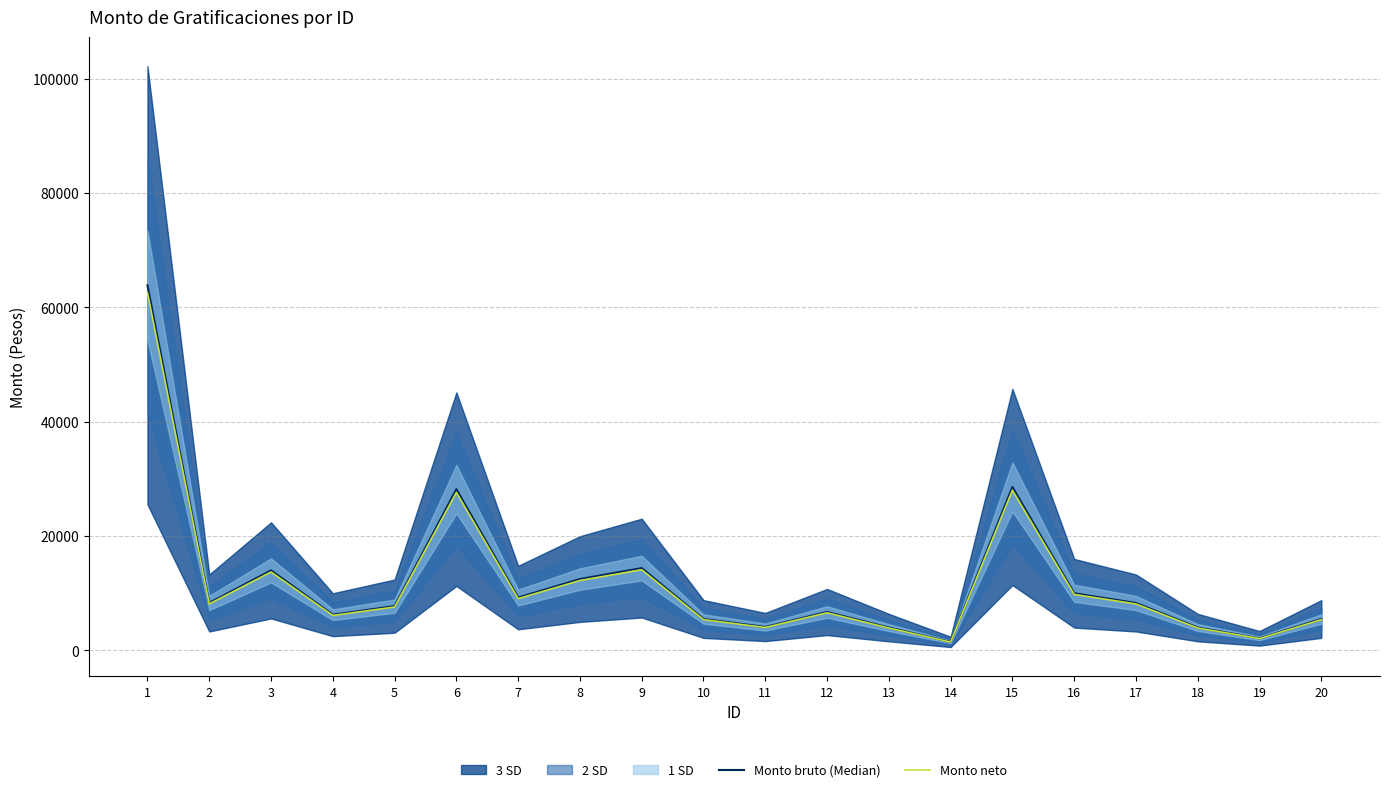

Does the chart have visible grid lines?

Yes